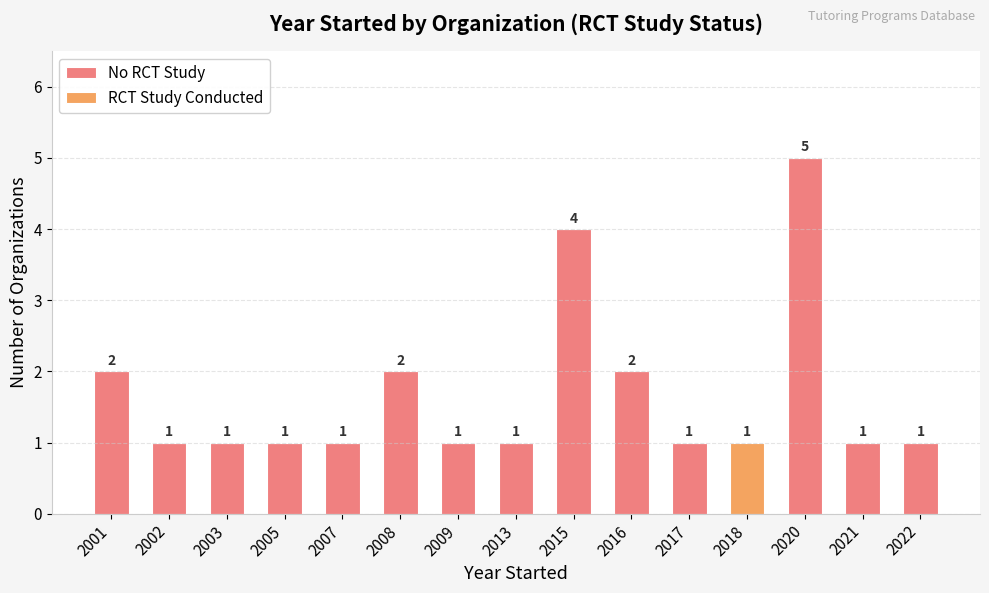

Is it true that No RCT Study equals 1 at 2001?

False